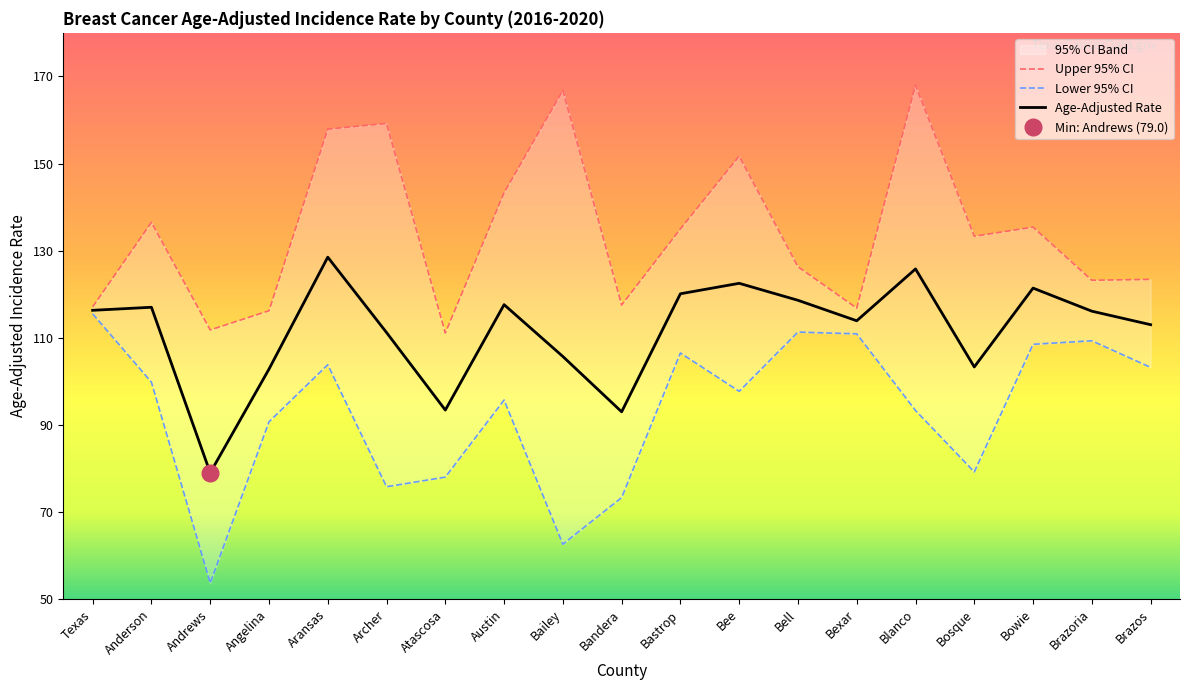

Rank the series by their maximum value, from lowest to highest.

Lower 95% CI, Age-Adjusted Rate, Upper 95% CI